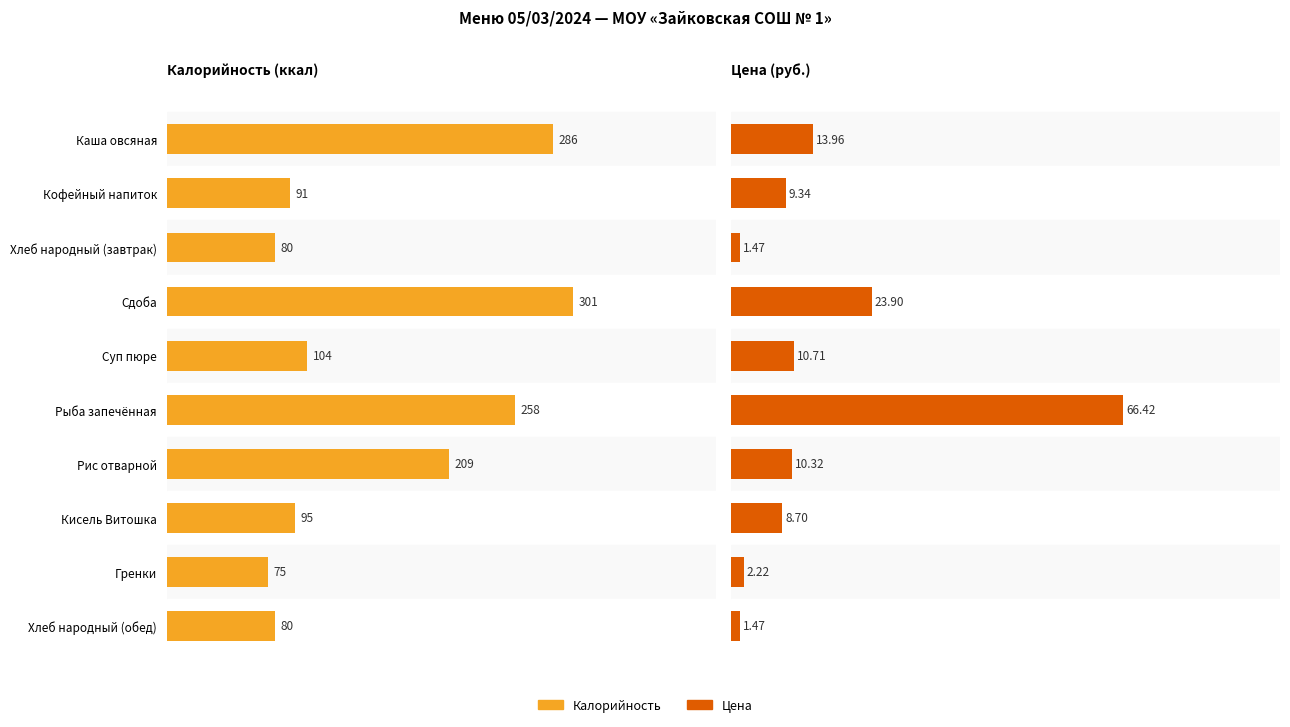

What is the value of the Калорийность bar at the 5th from the left?

104.0